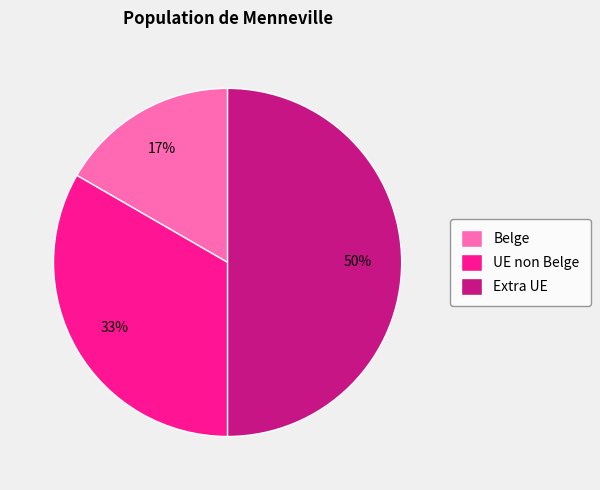

Is it true that UE non Belge is 33% of the pie?

True